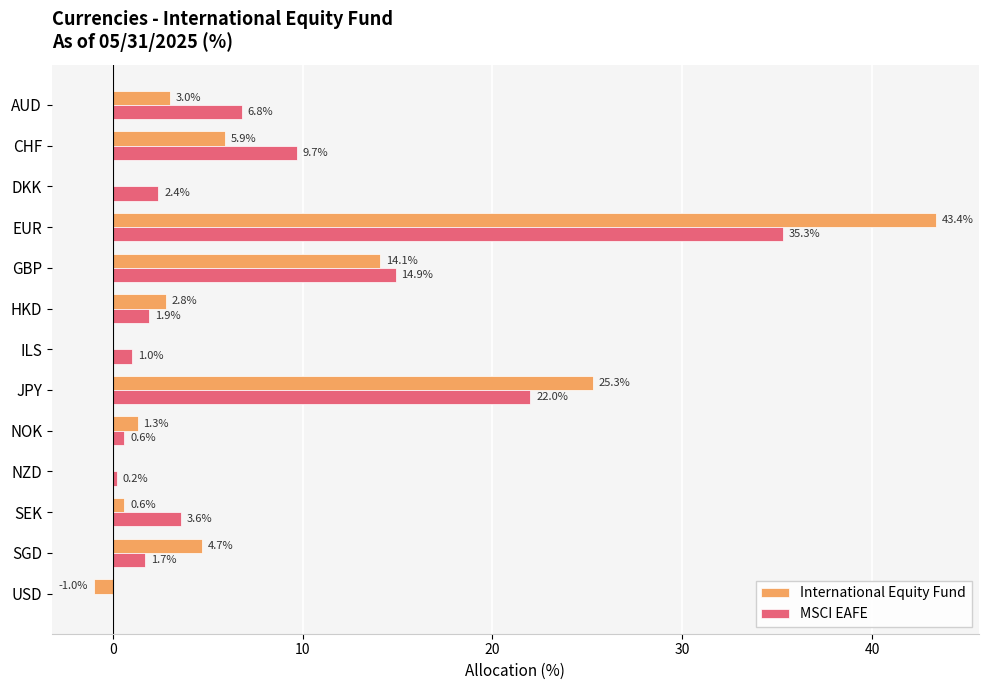

At which label does International Equity Fund reach its peak?

EUR